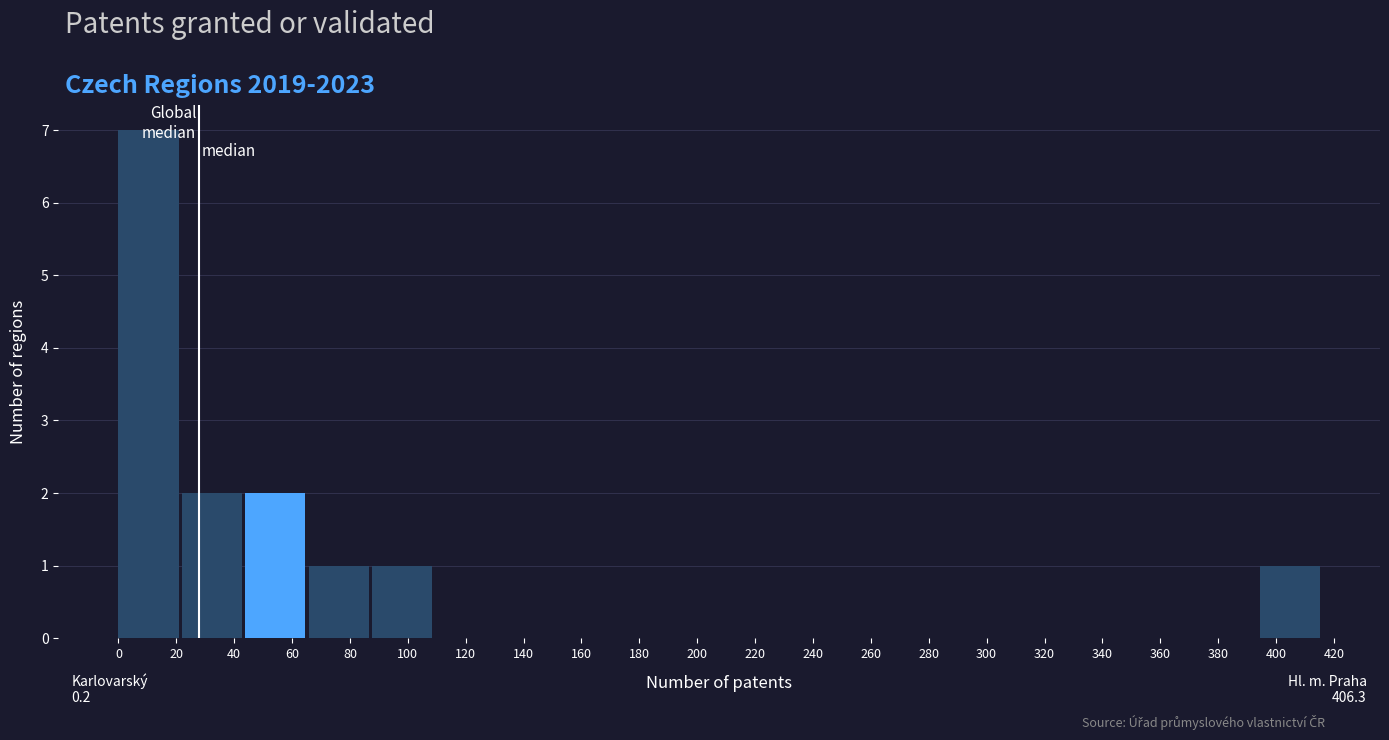

Over which range of the x-axis is the bar tallest?

0 to 22